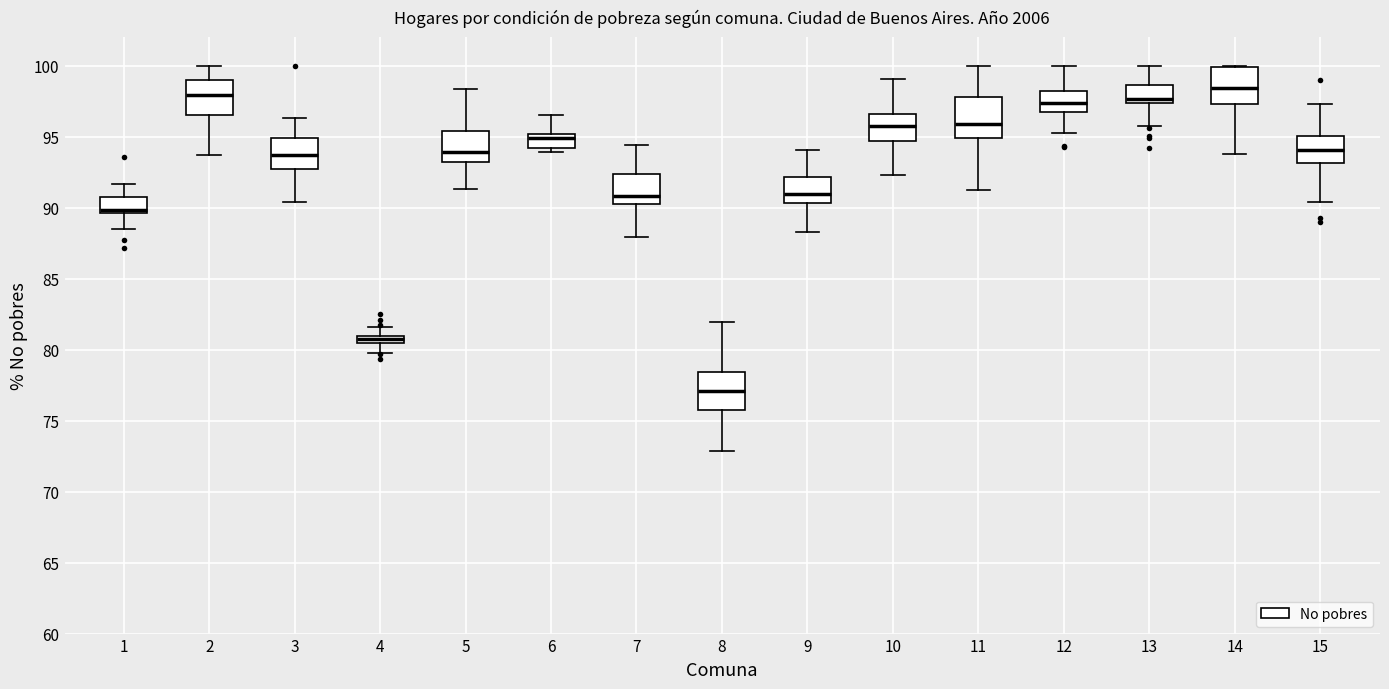

Which box's median line is the highest?

14